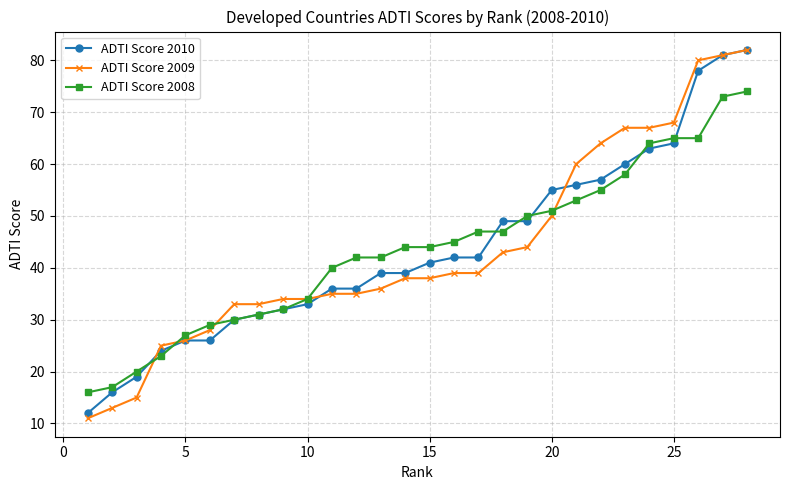

At how many categories does at least one series exceed 48?

11